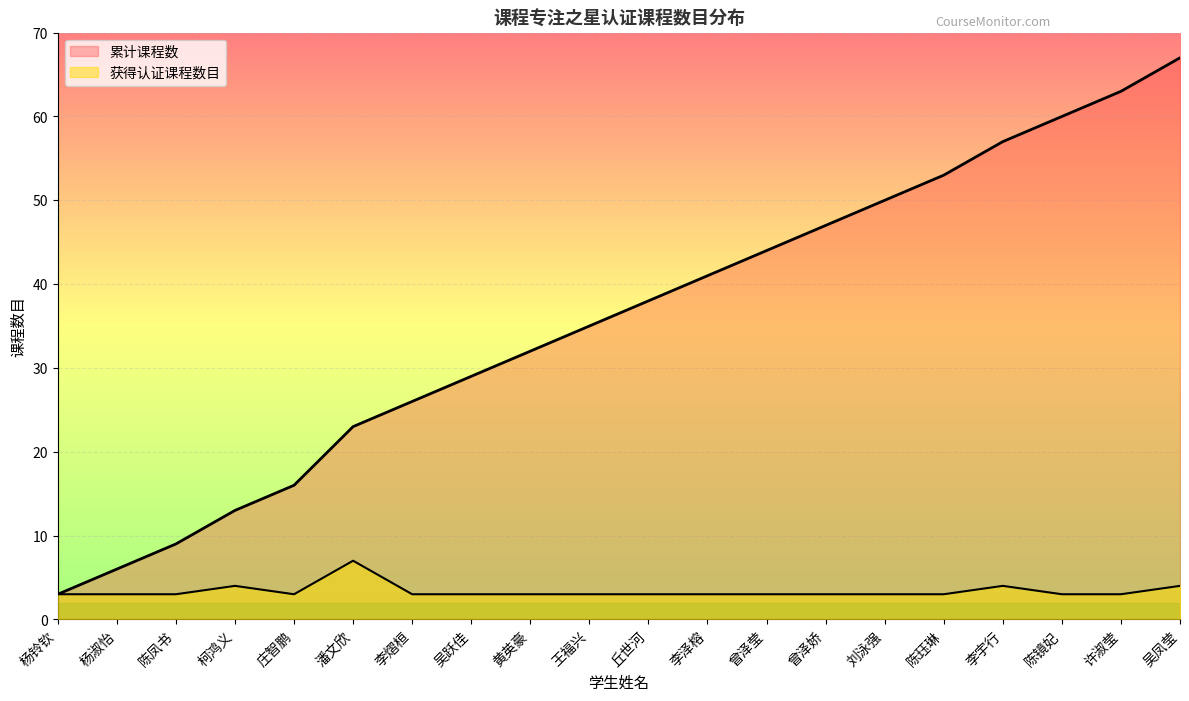

At which category is the sum across all series the highest?

吴凤莹